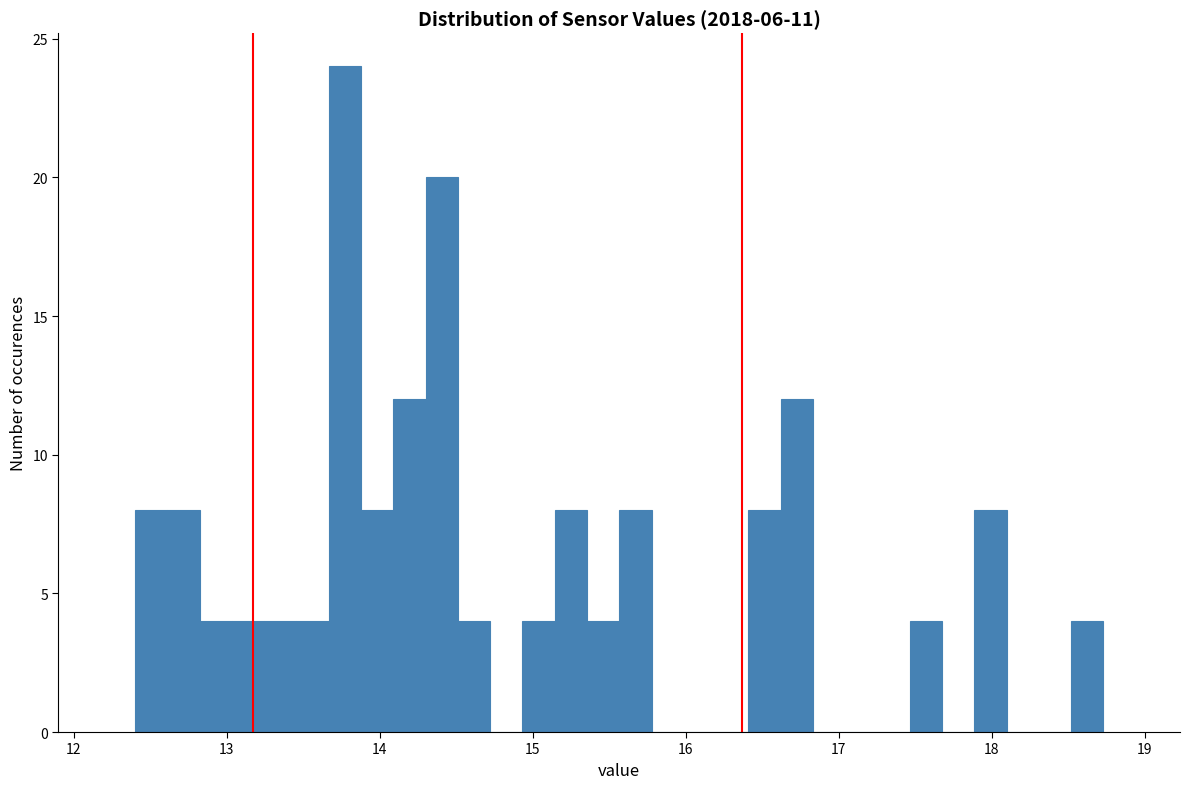

Around what value on the x-axis is the tallest bar? Give the approximate position of its centre, as read against the axis.

13.8